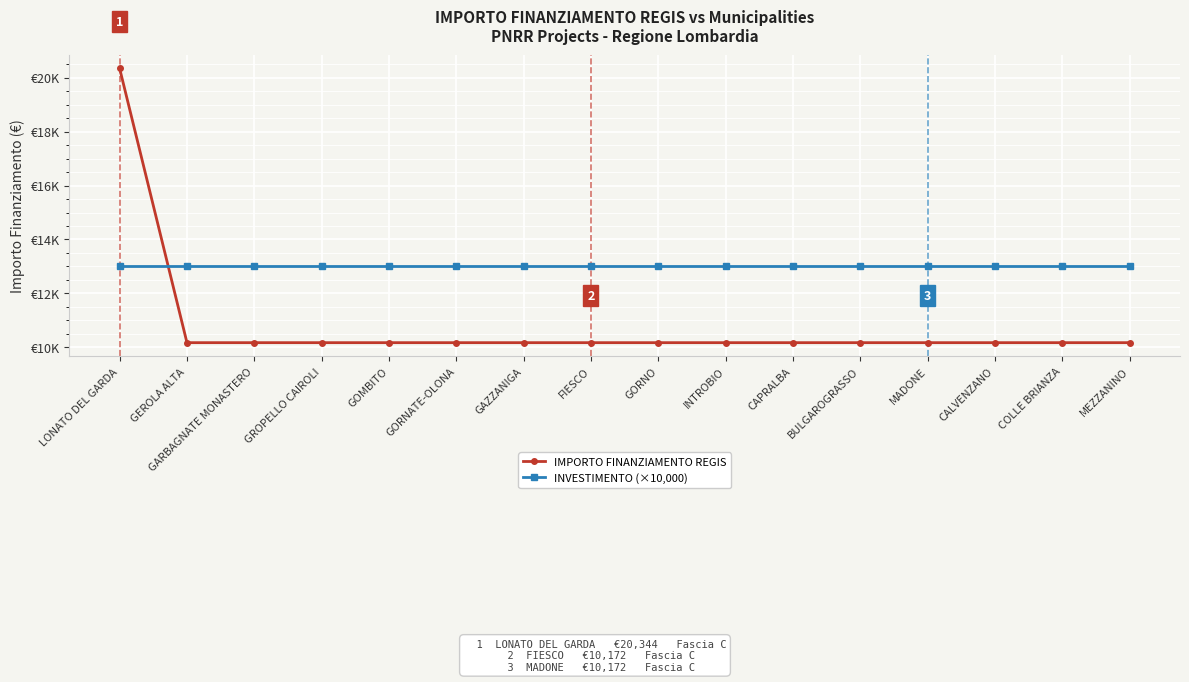

Which has a higher value, CAPRALBA or GORNATE-OLONA?

CAPRALBA